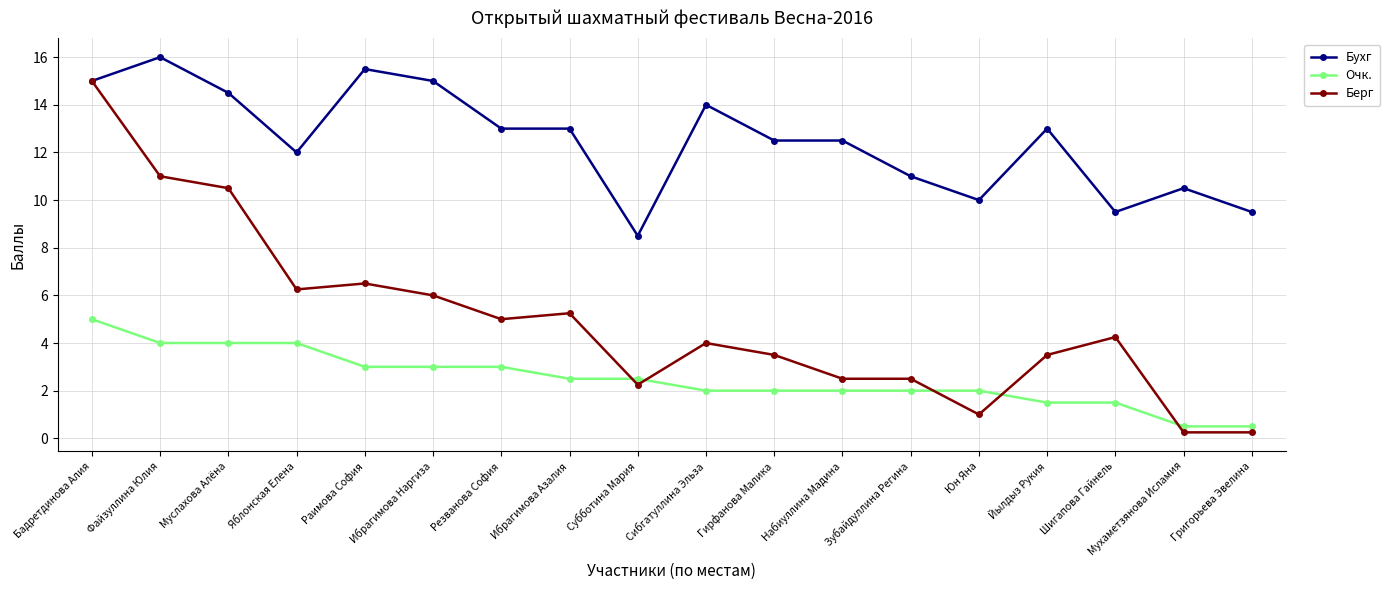

Where is the first local maximum for Бухг?

Файзуллина Юлия